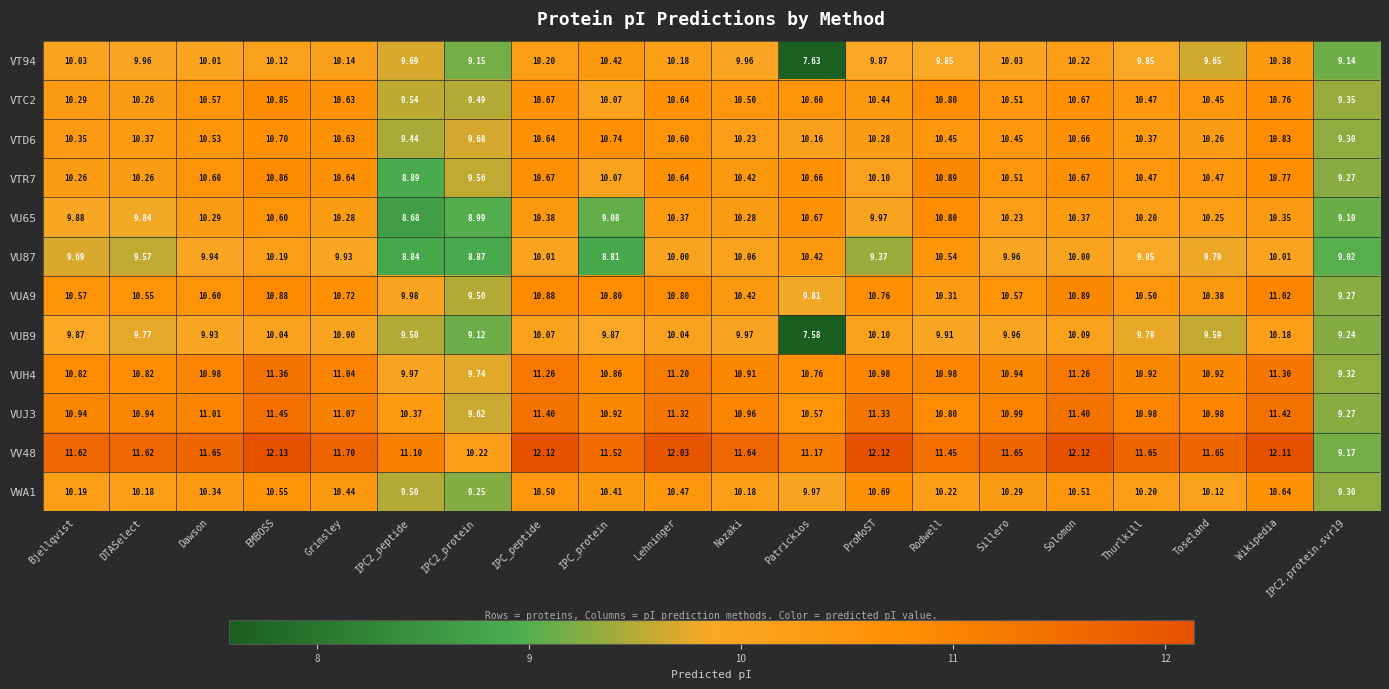

At which category is the sum across all series the highest?

Wikipedia